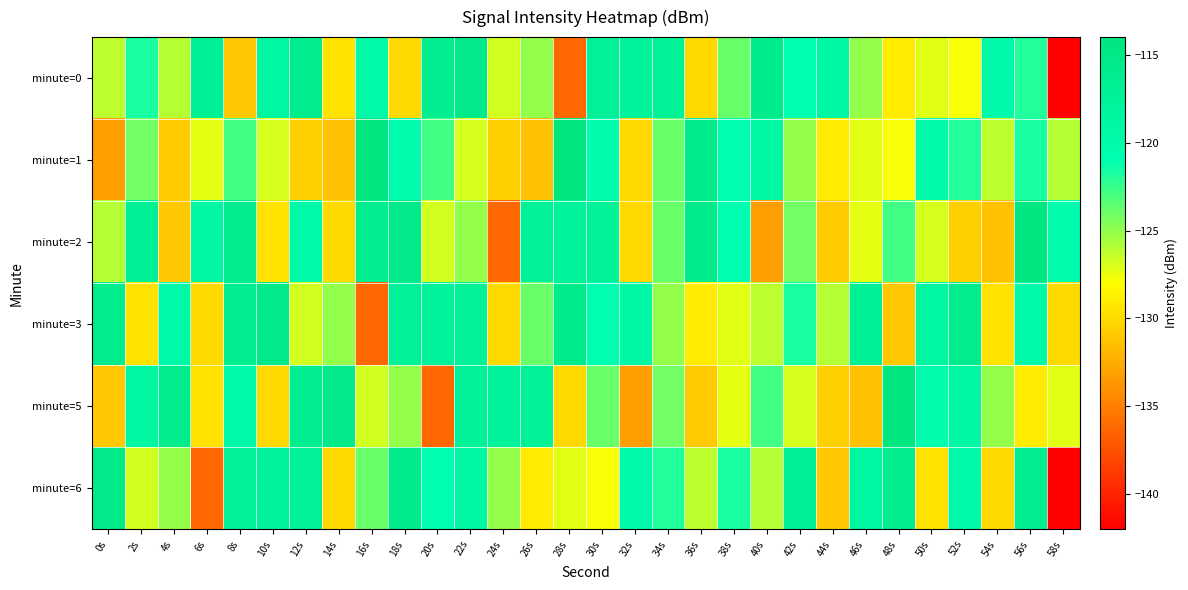

How many categories are shown in the chart?

30